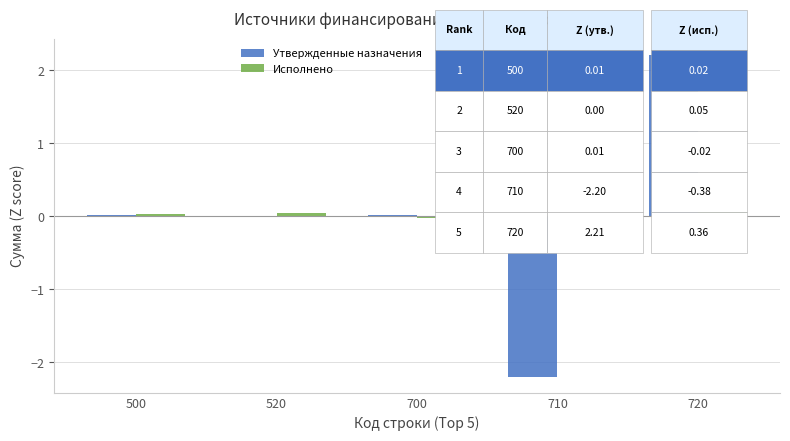

At which label does Утвержденные назначения reach its peak?

720